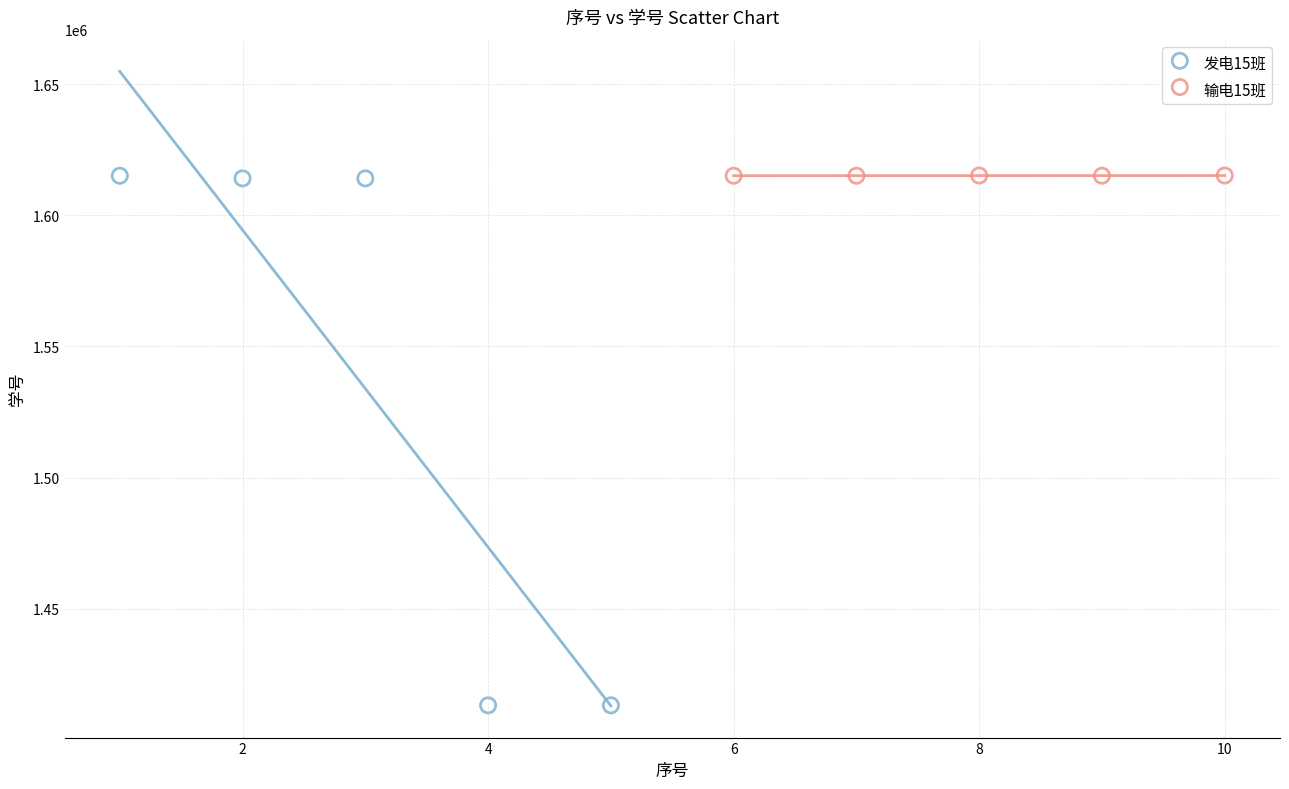

Which series reaches the minimum Y coordinate?

发电15班